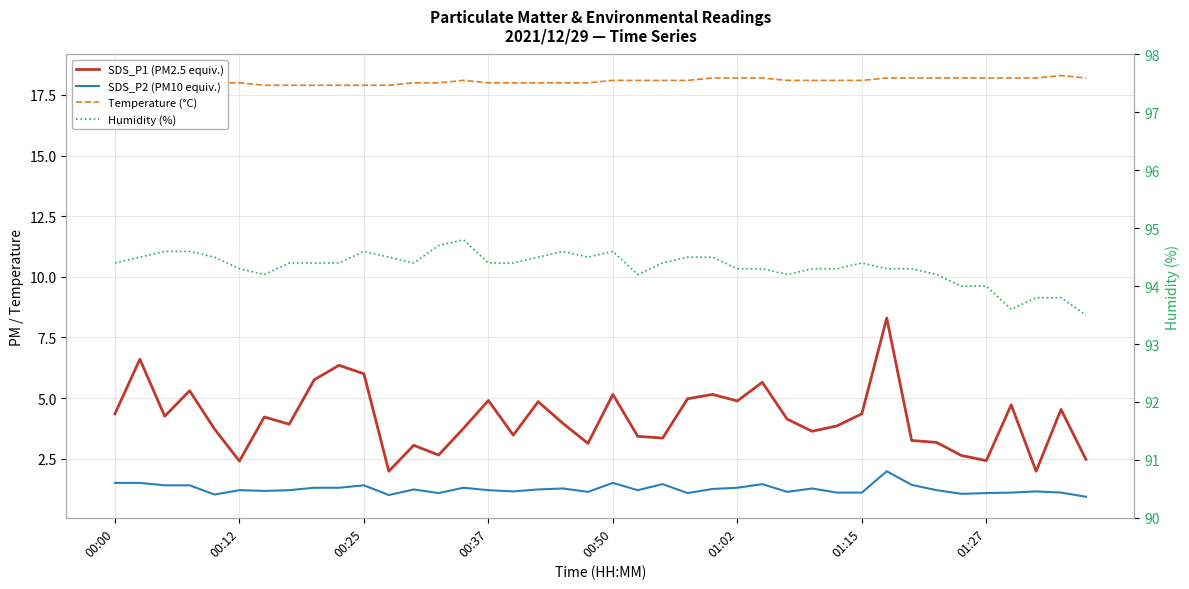

True or false: Temperature (°C) has a value of 18.2 at 31.

True